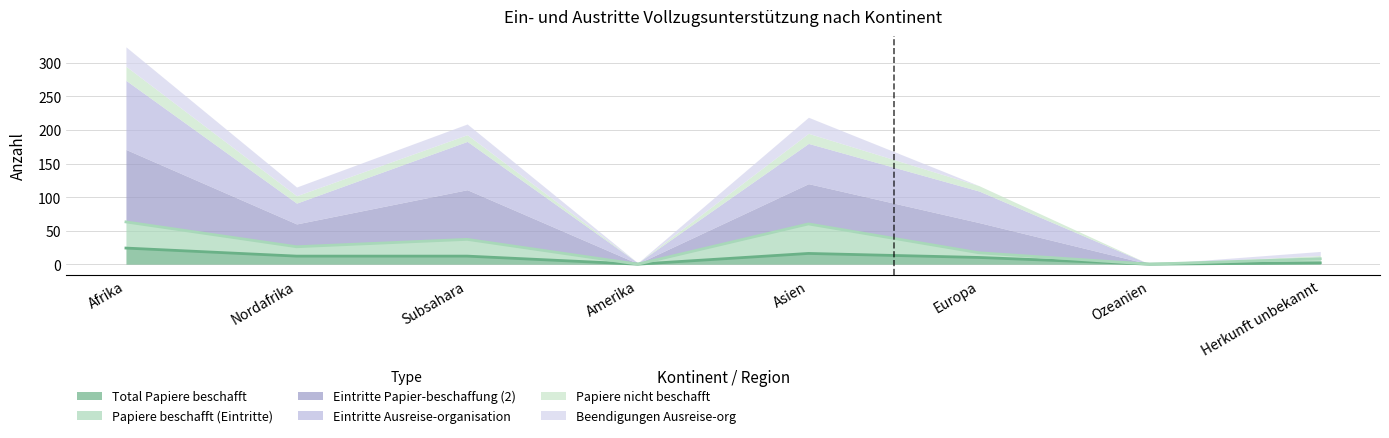

At which category does the chart reach its peak across all series?

Afrika